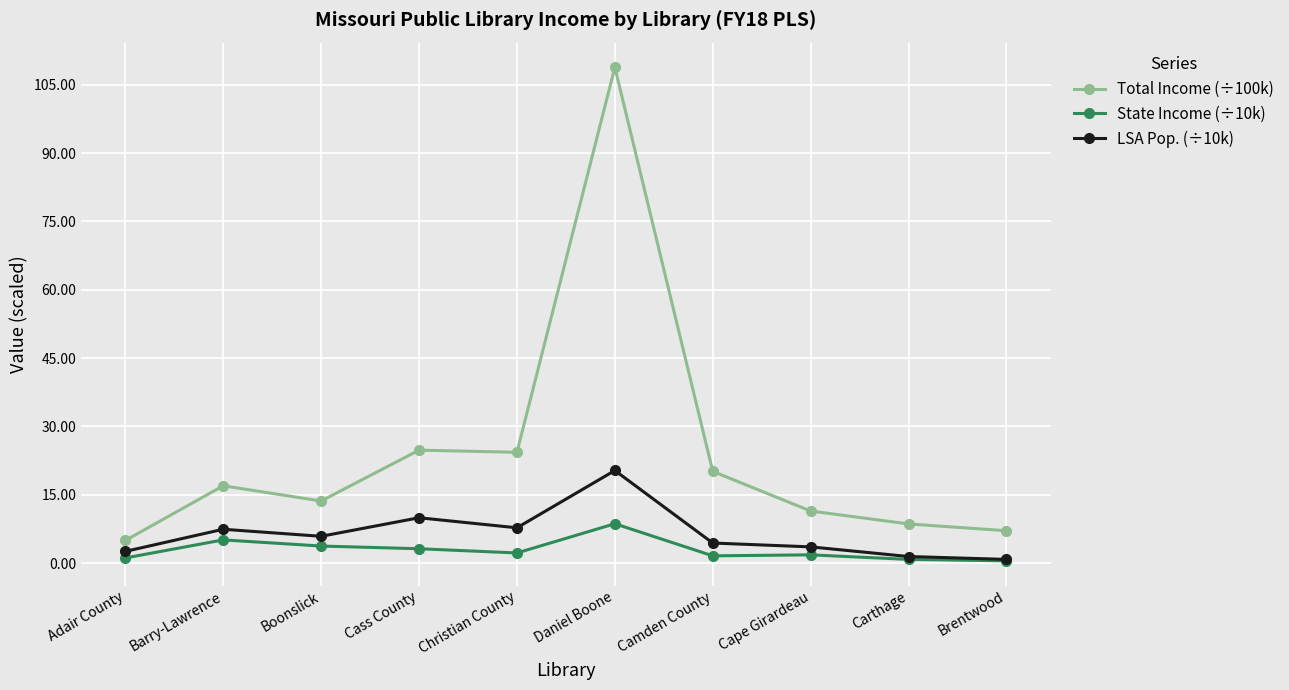

True or false: LSA Pop. (÷10k) and Total Income (÷100k) intersect in this chart.

False